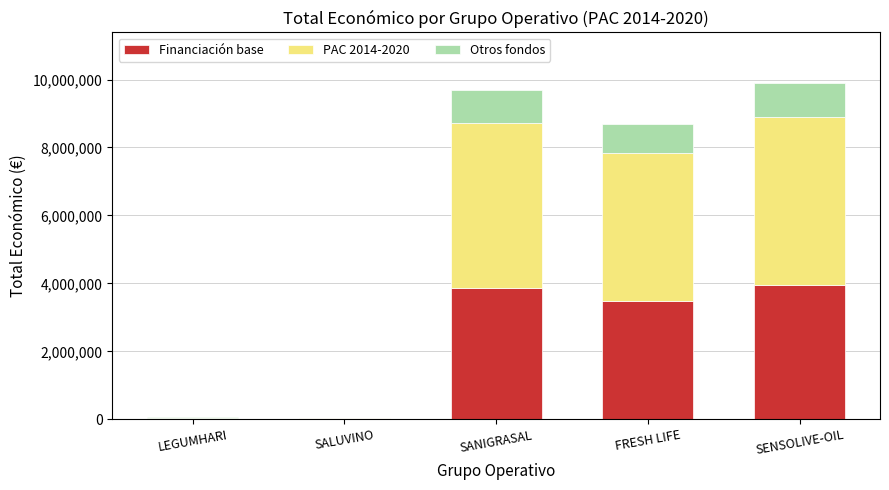

Is it true that Financiación base equals 3960077.2 at SENSOLIVE-OIL?

True